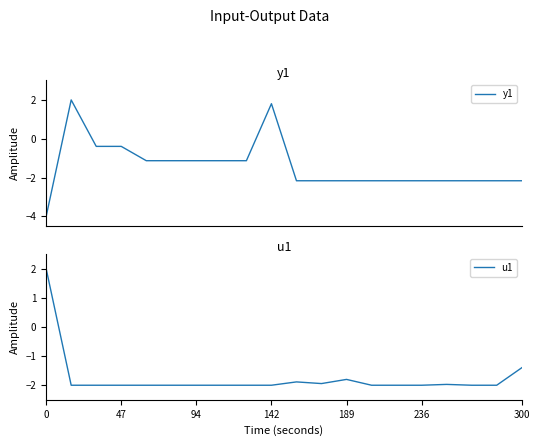

Is this an area chart (filled region under the line)?

No